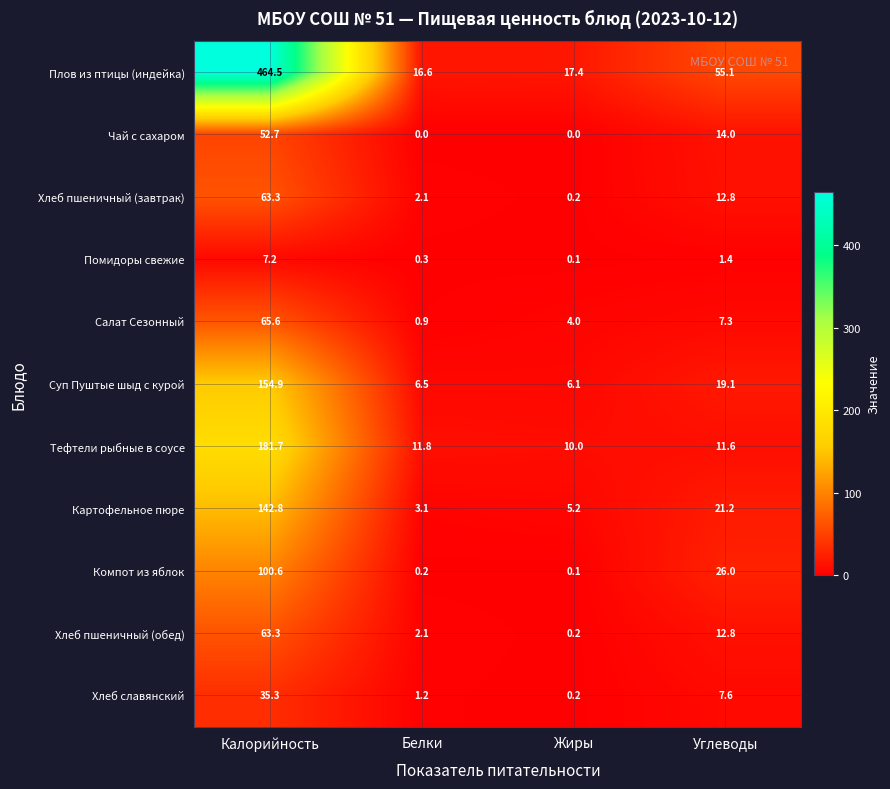

At which category is the sum across all series the highest?

Калорийность